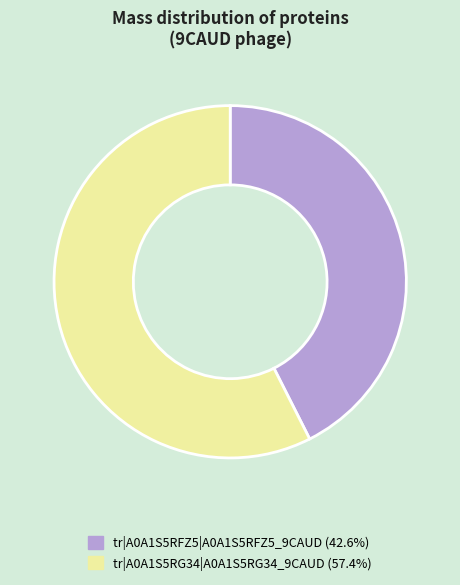

Combined, do tr|A0A1S5RG34|A0A1S5RG34_9CAUD and tr|A0A1S5RFZ5|A0A1S5RFZ5_9CAUD account for over 50%?

Yes